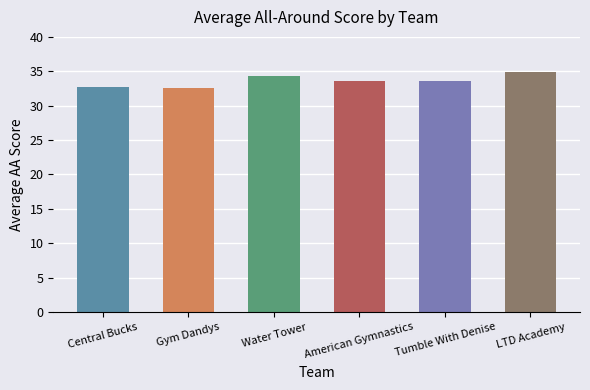

How many bars are there in total?

6